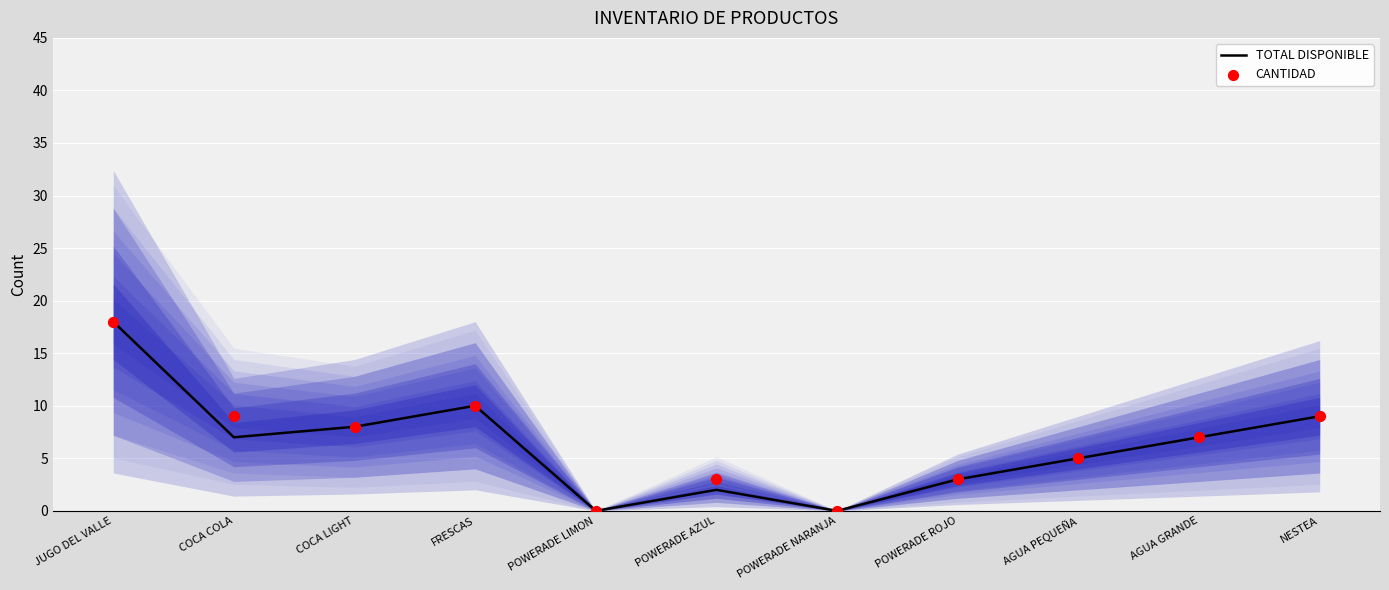

At how many categories does at least one series exceed 15?

1